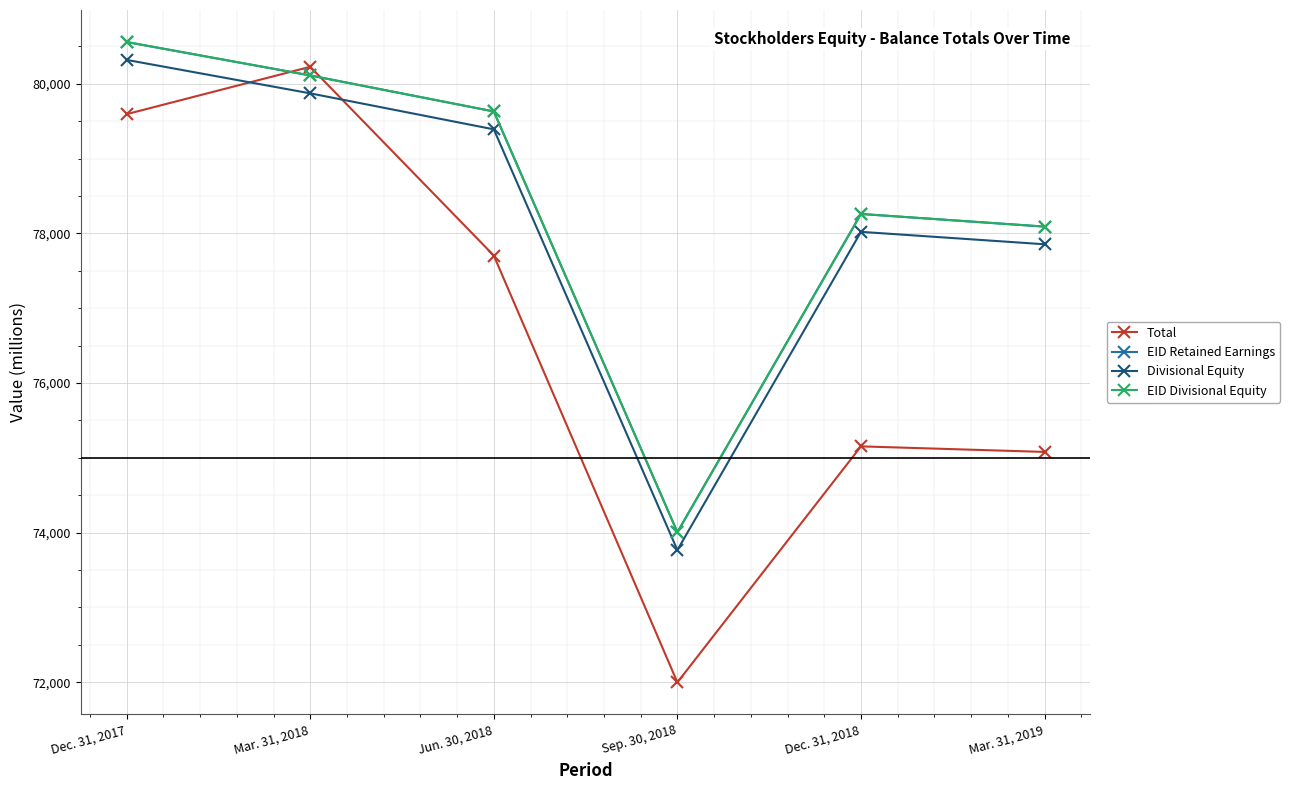

The EID Retained Earnings series shows 48384 at Mar. 31, 2019. True or false?

False